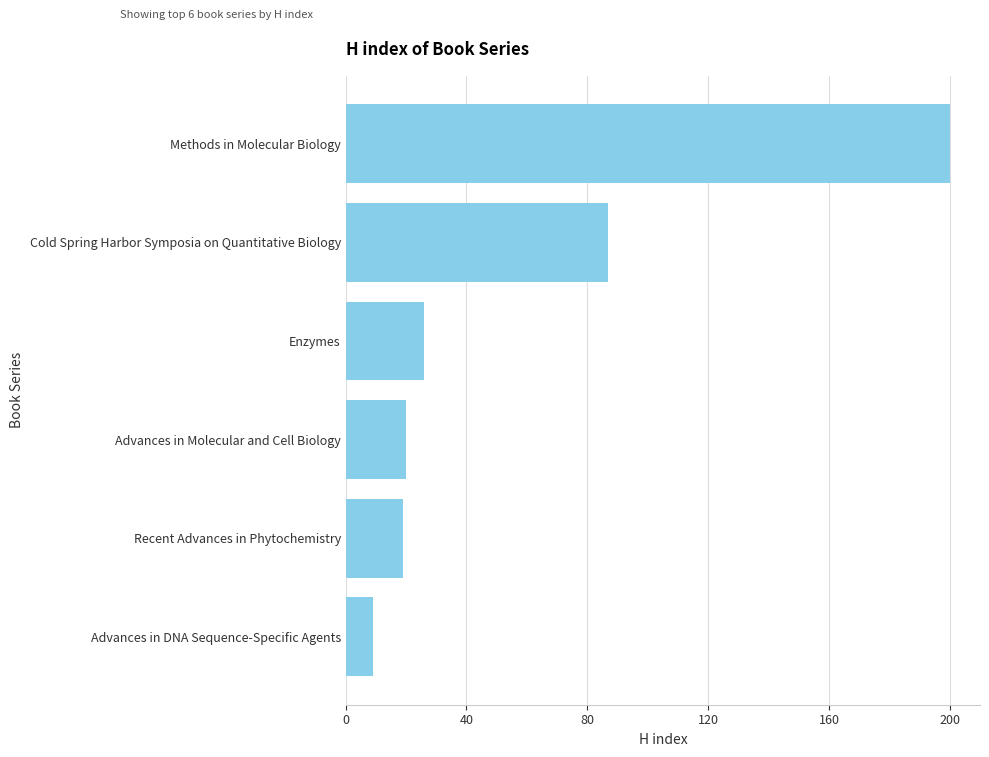

What is the difference between the maximum and minimum values?

191